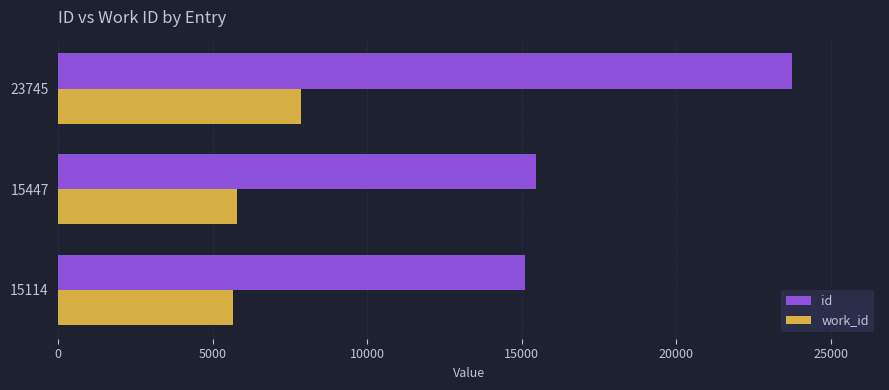

What is the smallest value displayed?

5658